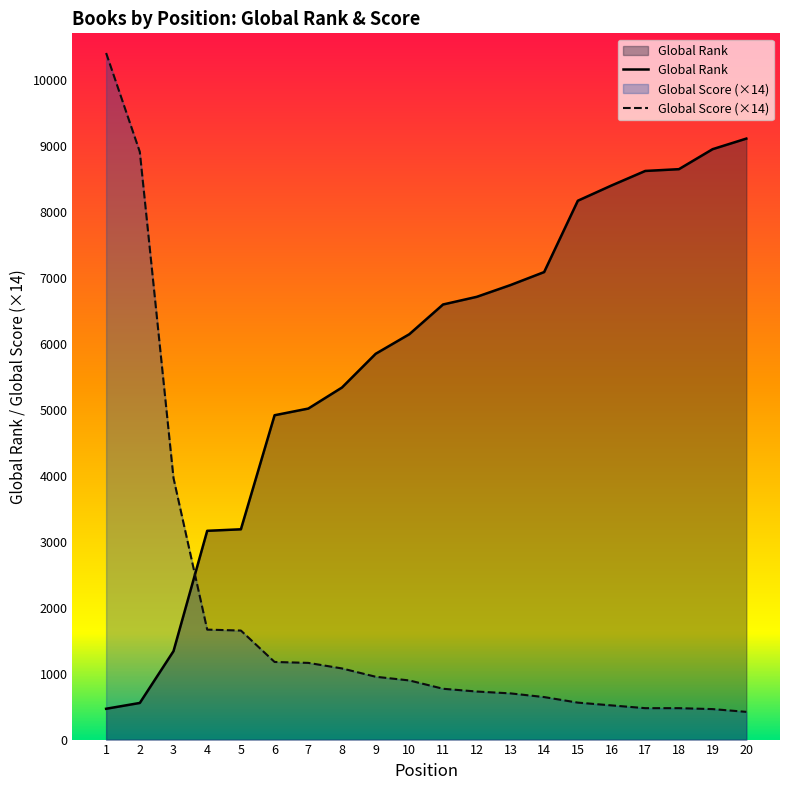

What is the sum of all Global Rank values?

115096